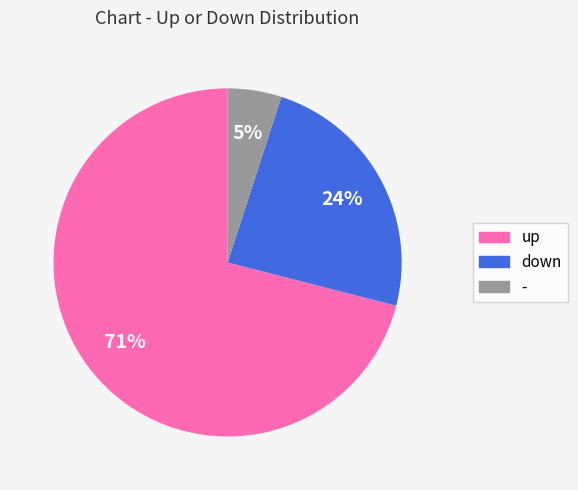

Between down and up, which is larger?

up